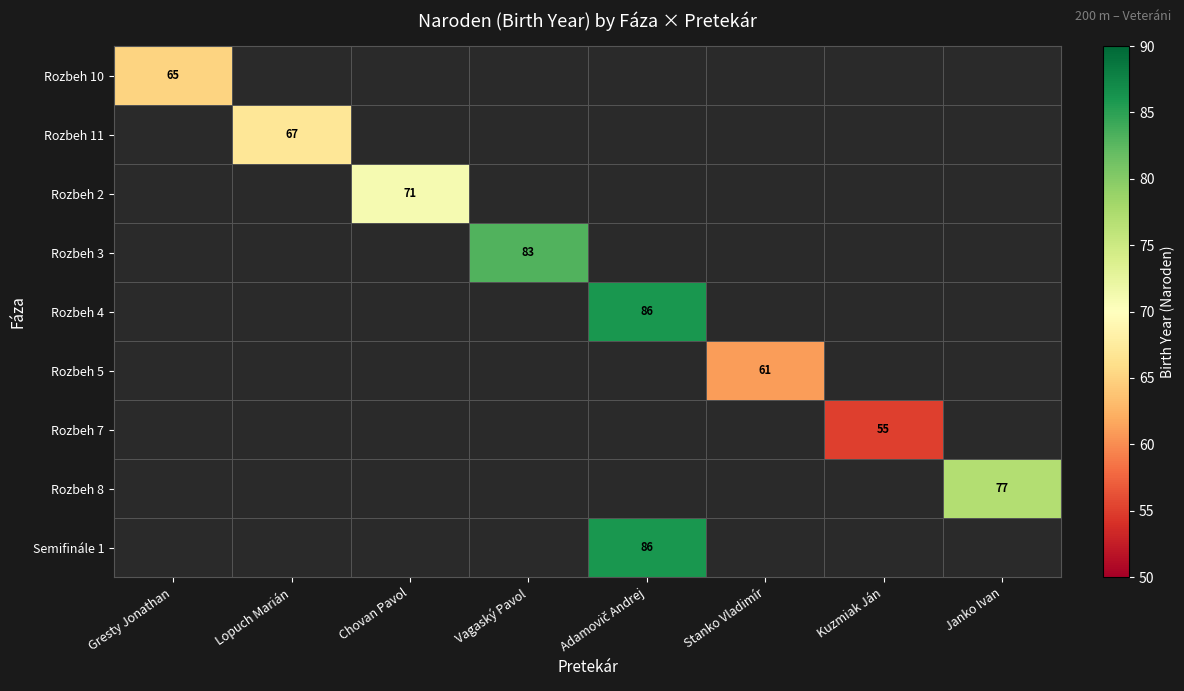

The value of Rozbeh 7 at Kuzmiak Ján is 55. True or false?

True